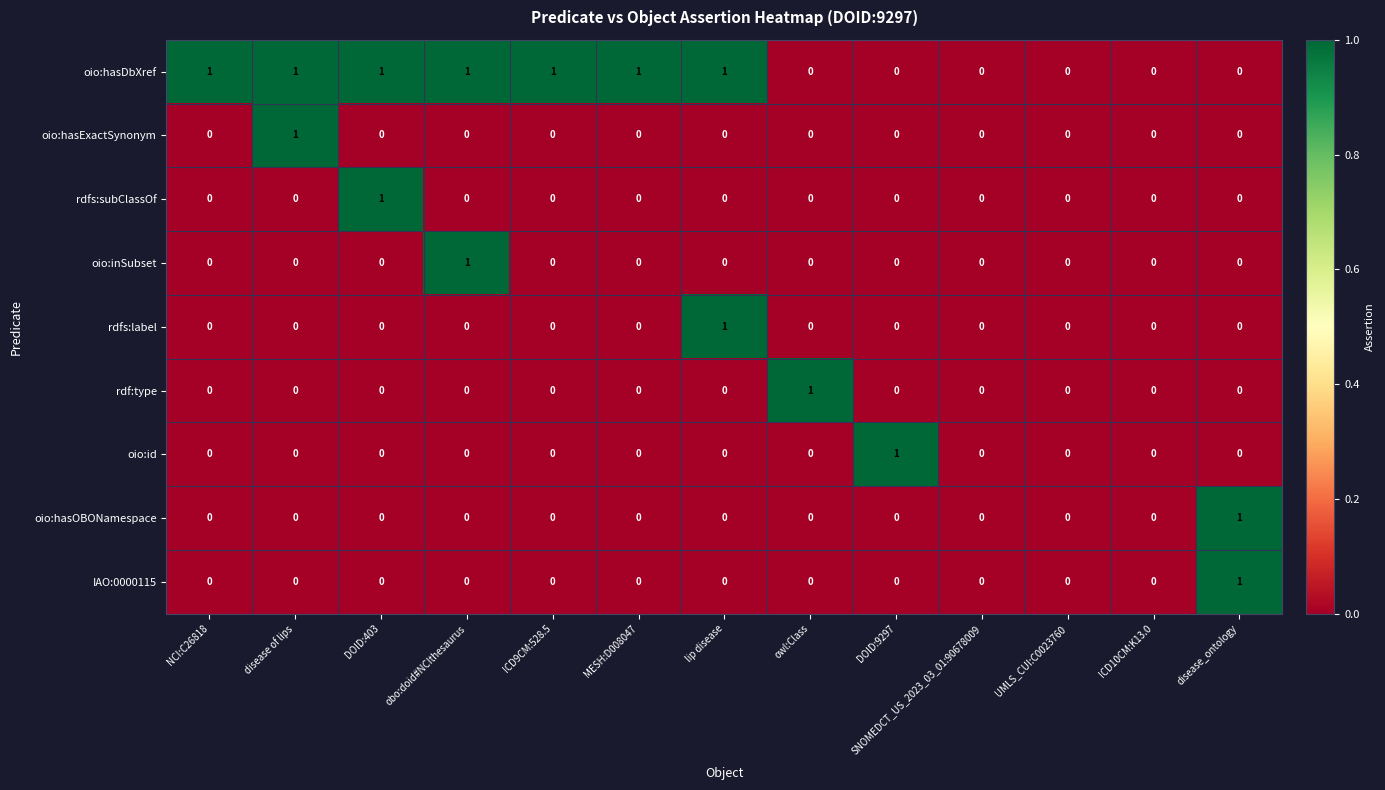

True or false: oio:inSubset has a value of 0 at DOID:403.

True